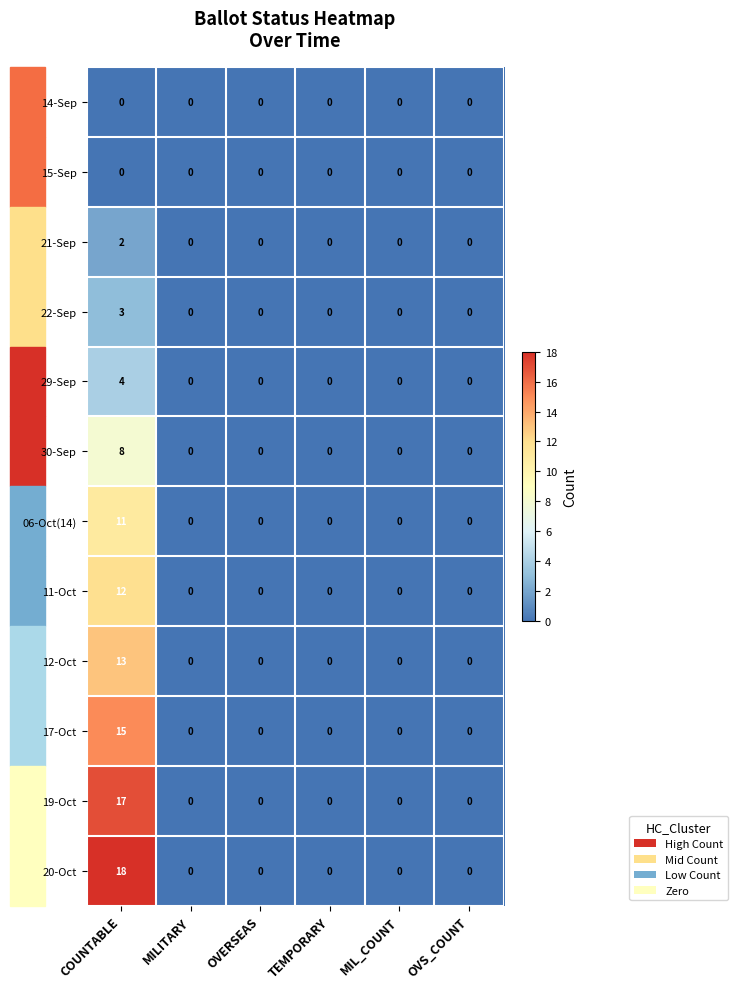

How many distinct data groups are displayed?

12